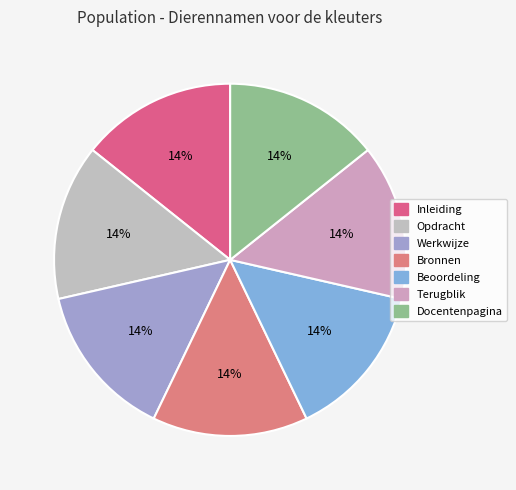

What percentage is the Opdracht slice, to the nearest percent?

14%